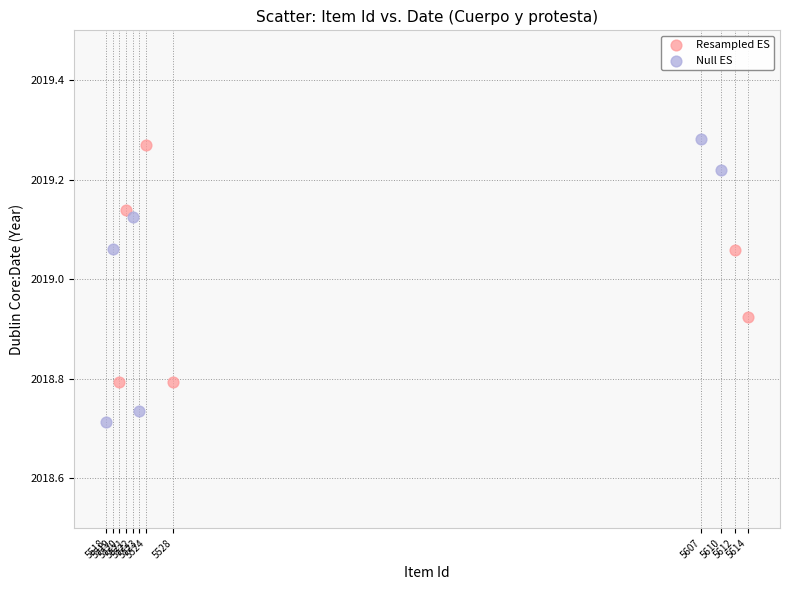

Which series has the largest Y range (max minus min)?

Null ES